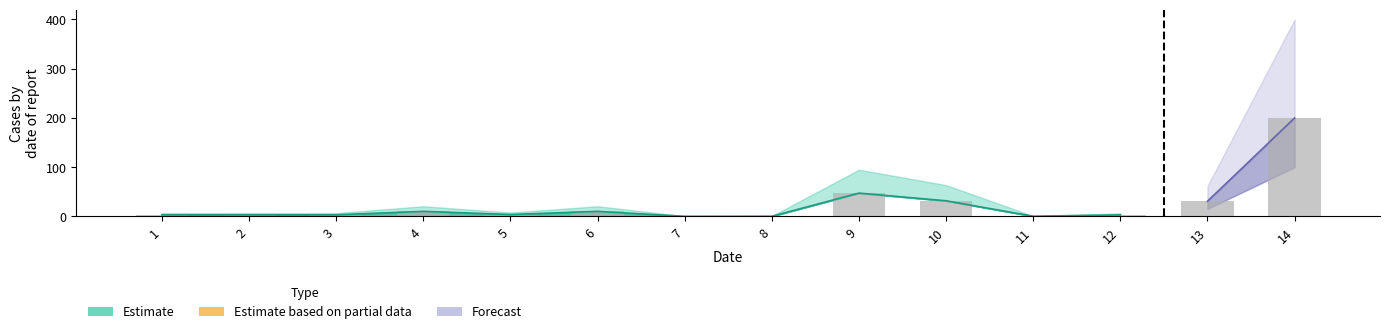

What is the difference between the maximum and minimum values?

199.7